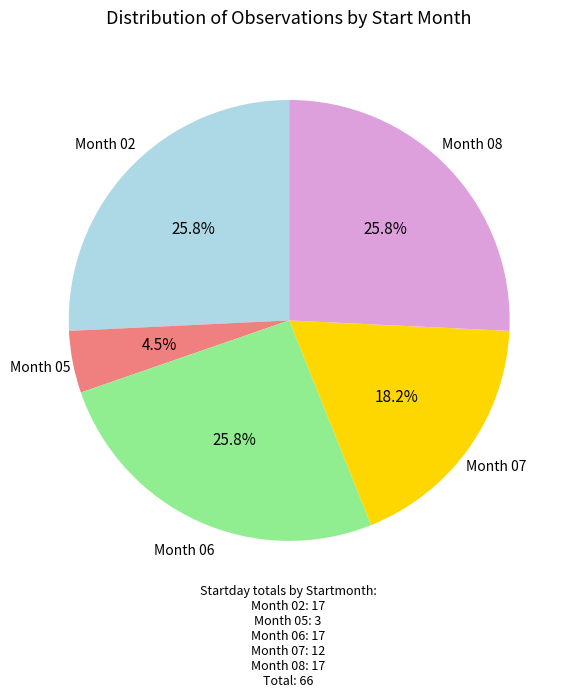

Is there any slice that represents more than half of the pie?

No